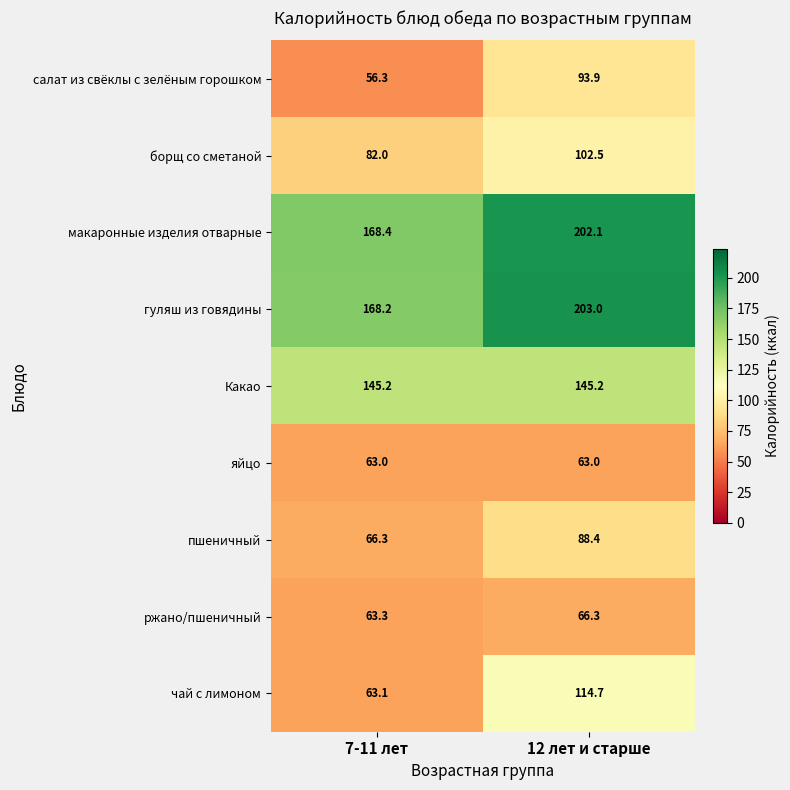

List the series in order of their peak value, highest first.

гуляш из говядины, макаронные изделия отварные, Какао, чай с лимоном, борщ со сметаной, салат из свёклы с зелёным горошком, пшеничный, ржано/пшеничный, яйцо